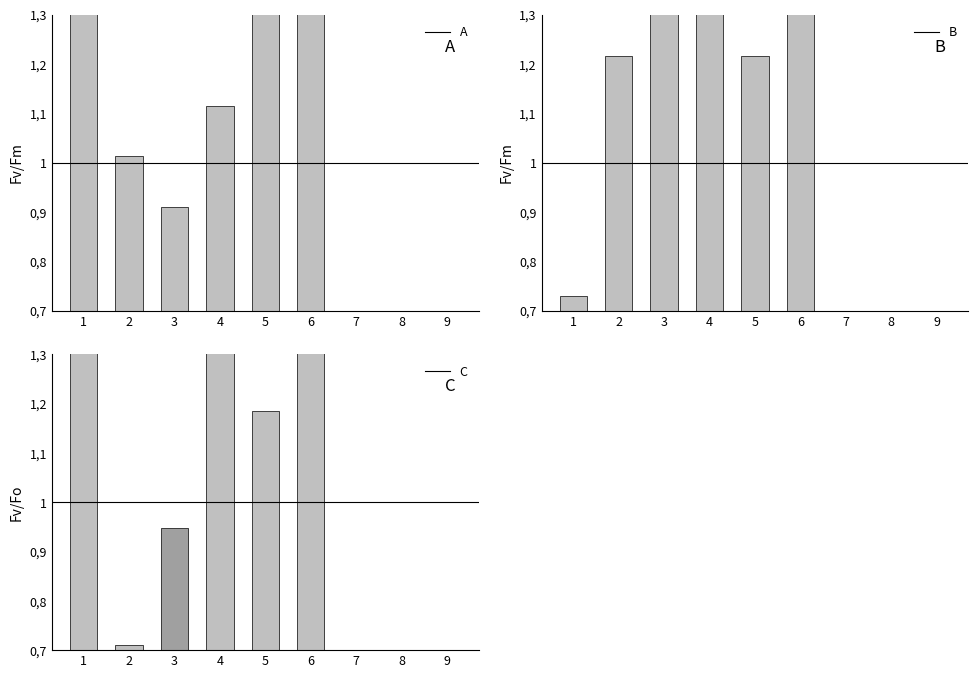

What are all the series names shown in the legend?

A, B, C